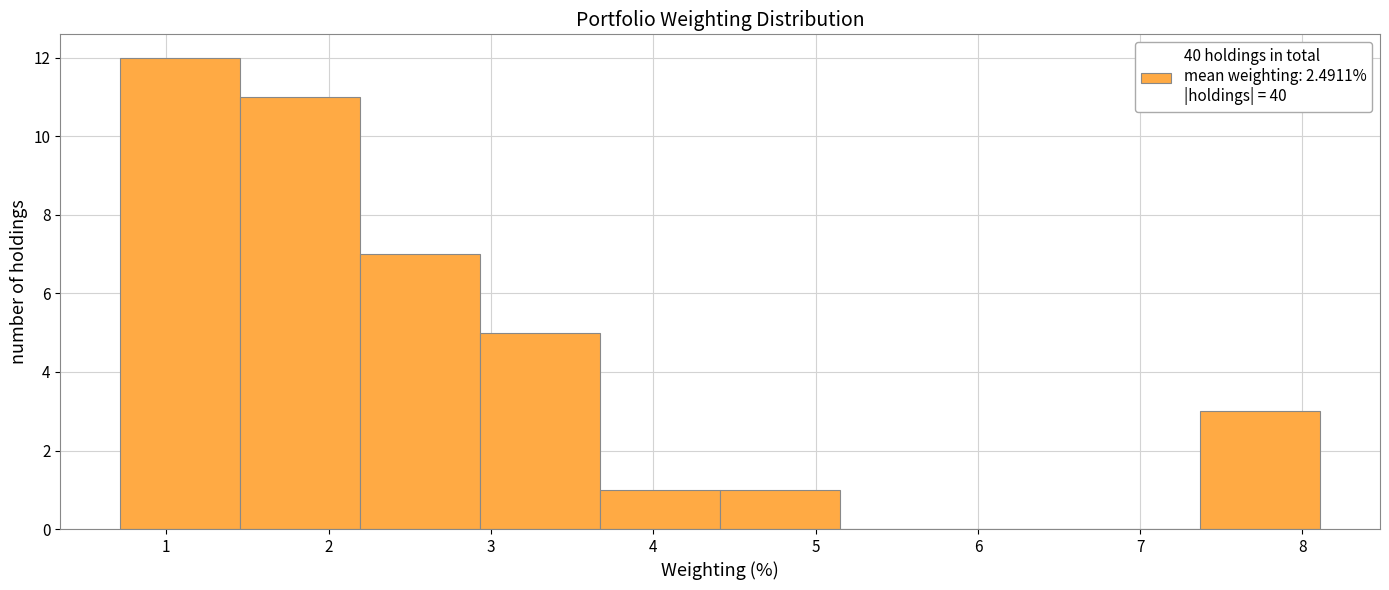

Over which range of the x-axis is the bar tallest?

0.7 to 1.5